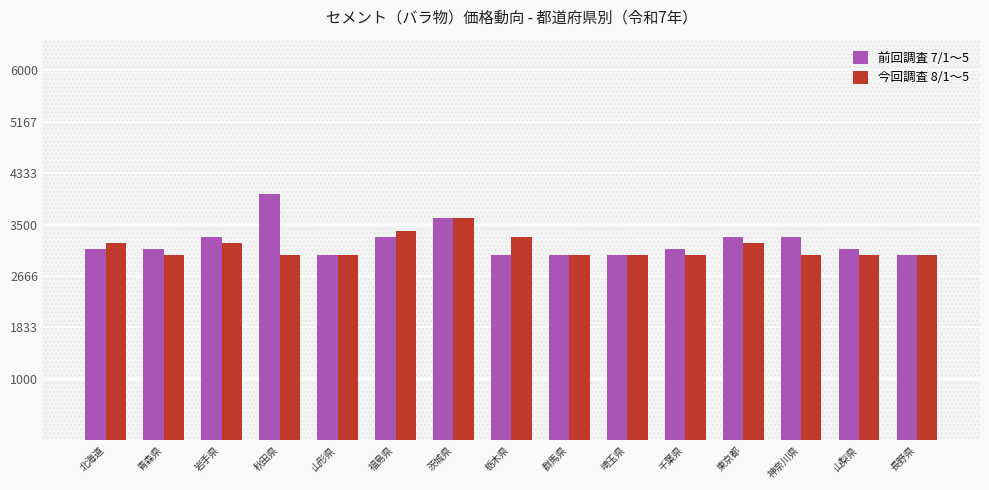

How many distinct data groups are displayed?

2